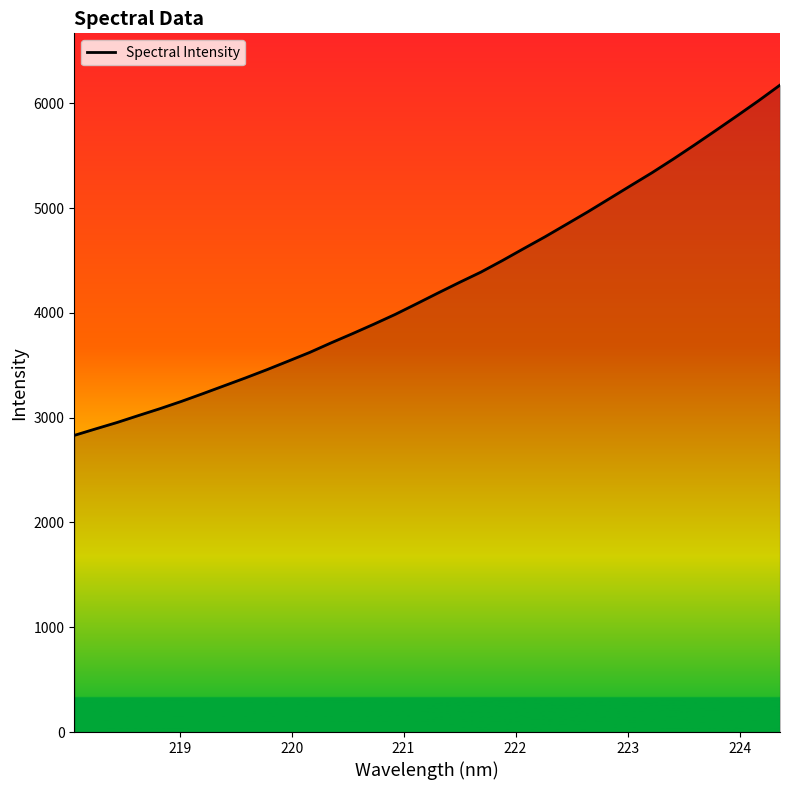

What is the greatest value displayed?

6174.5